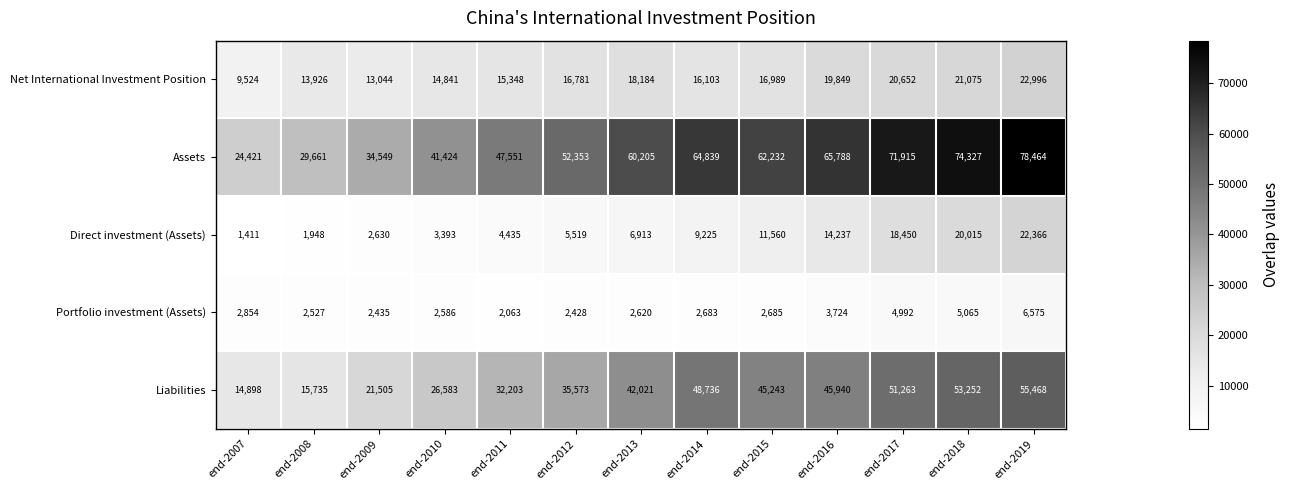

The Portfolio investment (Assets) series shows 2683 at end-2014. True or false?

True